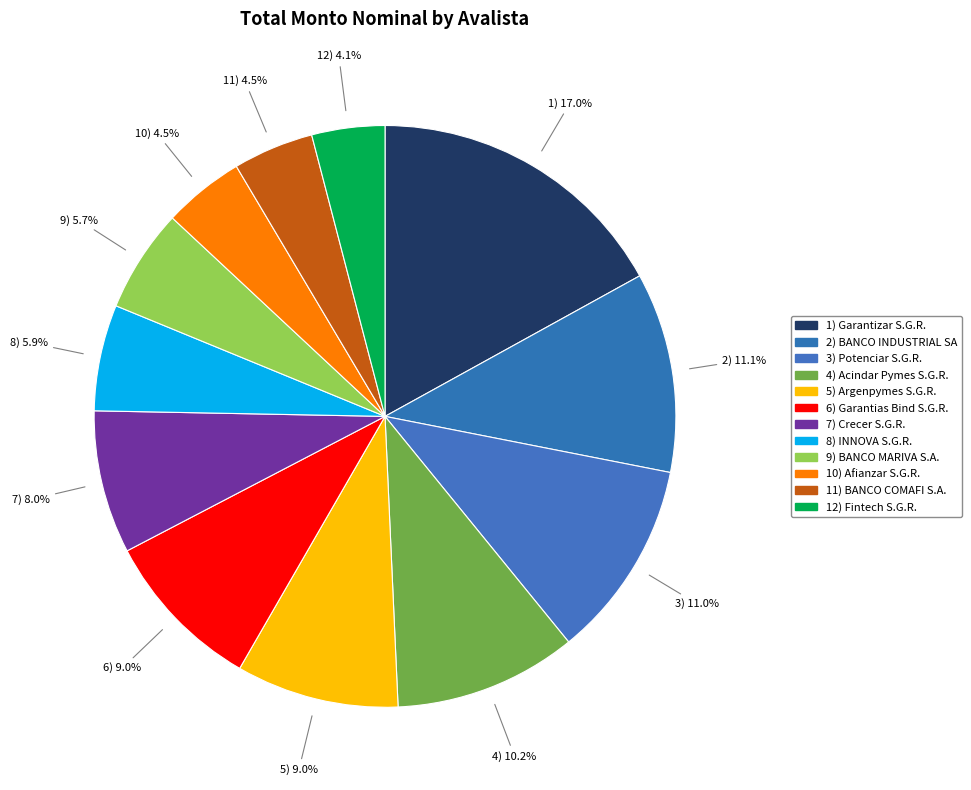

Is there a majority slice in this chart?

No